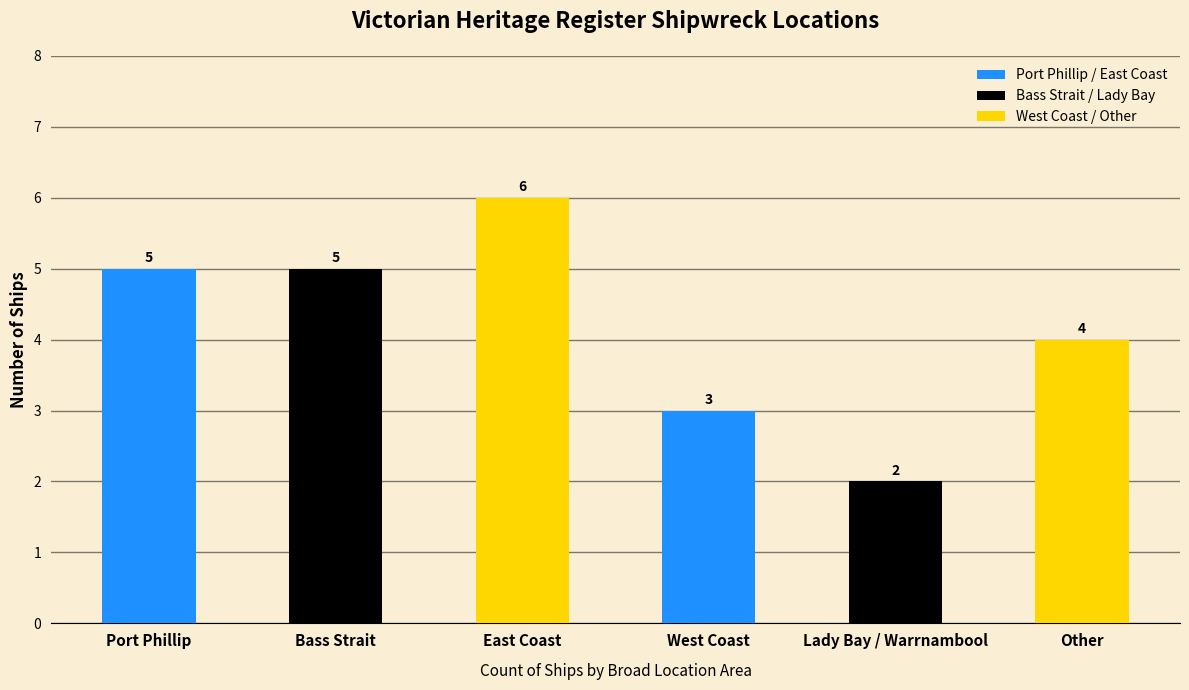

Which label corresponds to the smallest value in the chart?

Lady Bay / Warrnambool